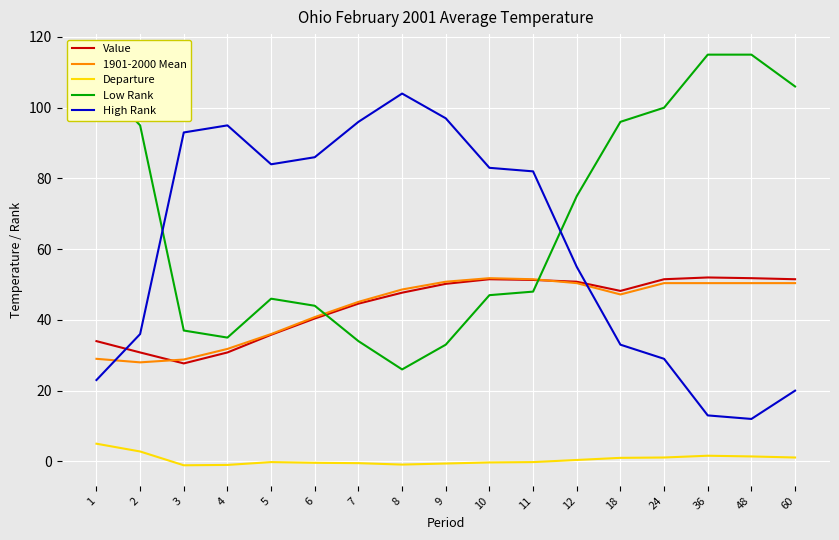

What is the greatest value displayed?

115.0